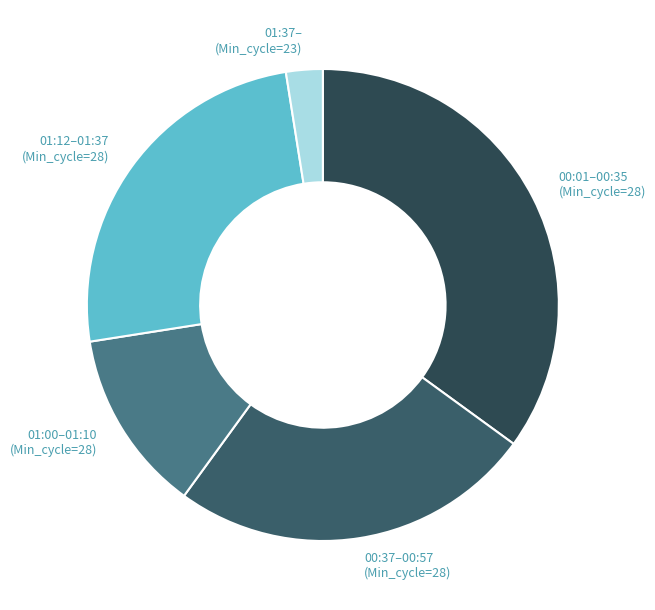

The 00:01–00:35 (Min_cycle=28) slice represents 35% of the pie. True or false?

True